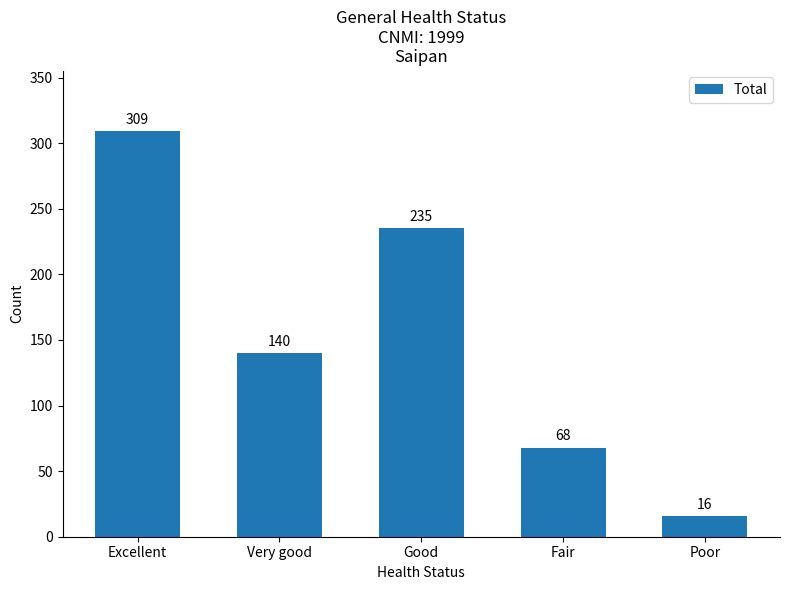

What is the sum of all values?

768